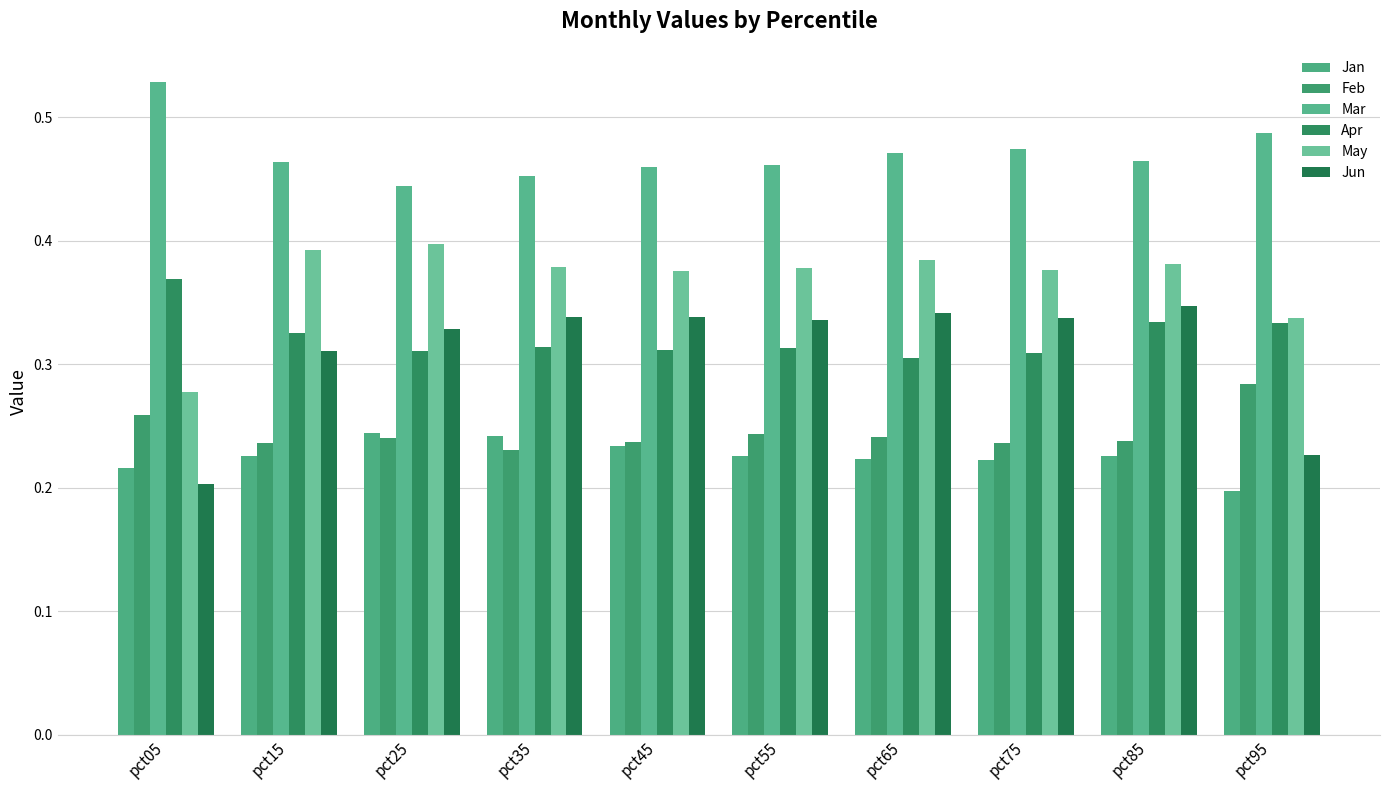

Is the value of Mar at pct75 greater than the value of Jan at pct25?

Yes